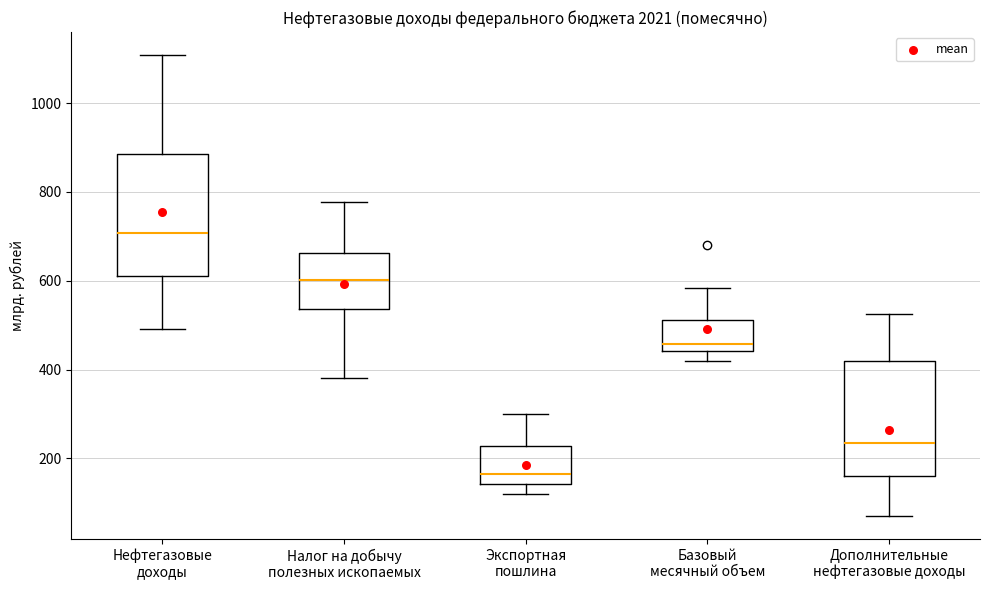

Reading left to right, read every box against the y-axis: the position of its median line, the range the box covers, and the ends of its whiskers. The values are not printed on the chart, so give them approximately, as read against the axis.

Нефтегазовые доходы: median 700, box 620 to 880, whiskers 500 to 1100
Налог на добычу полезных ископаемых: median 600, box 540 to 660, whiskers 380 to 780
Экспортная пошлина: median 160, box 140 to 220, whiskers 120 to 300
Базовый месячный объем: median 460, box 440 to 520, whiskers 420 to 580
Дополнительные нефтегазовые доходы: median 240, box 160 to 420, whiskers 80 to 520